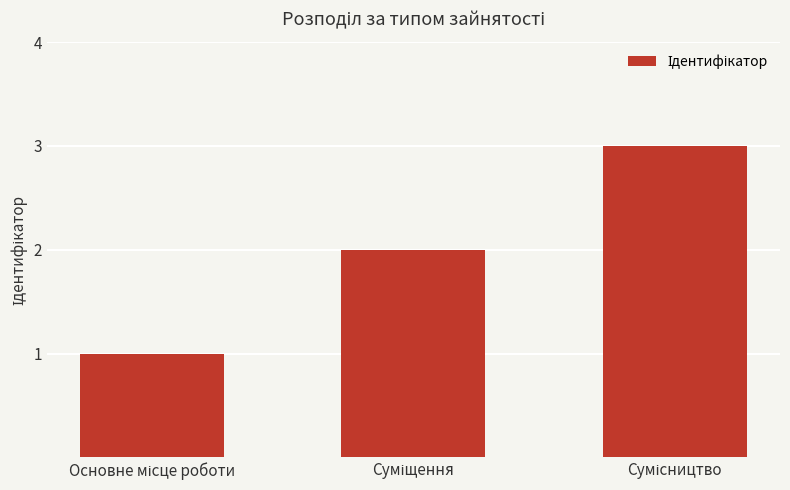

How many data points does each series have?

3